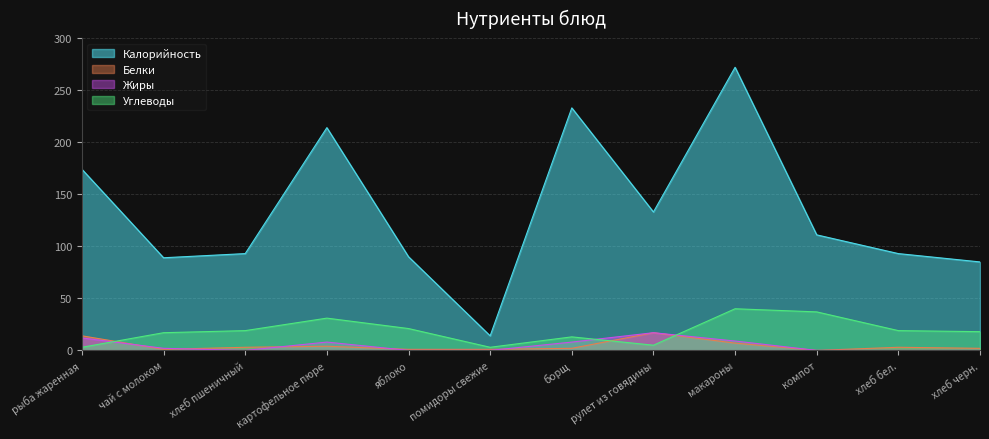

How many distinct data groups are displayed?

4